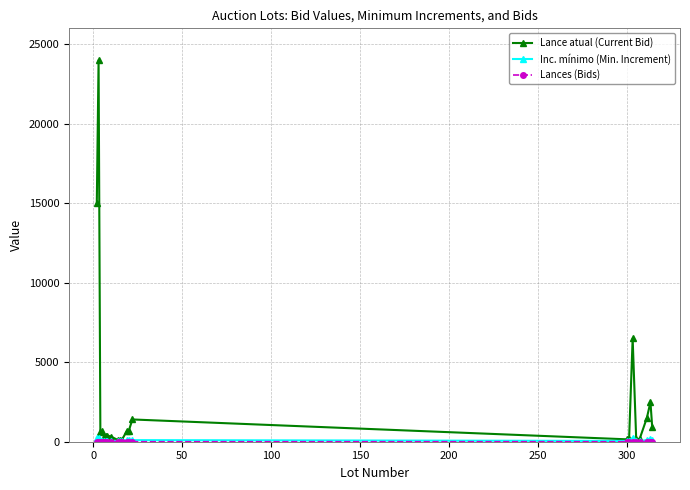

True or false: Lance atual (Current Bid) has more than 1 interior local peaks.

True